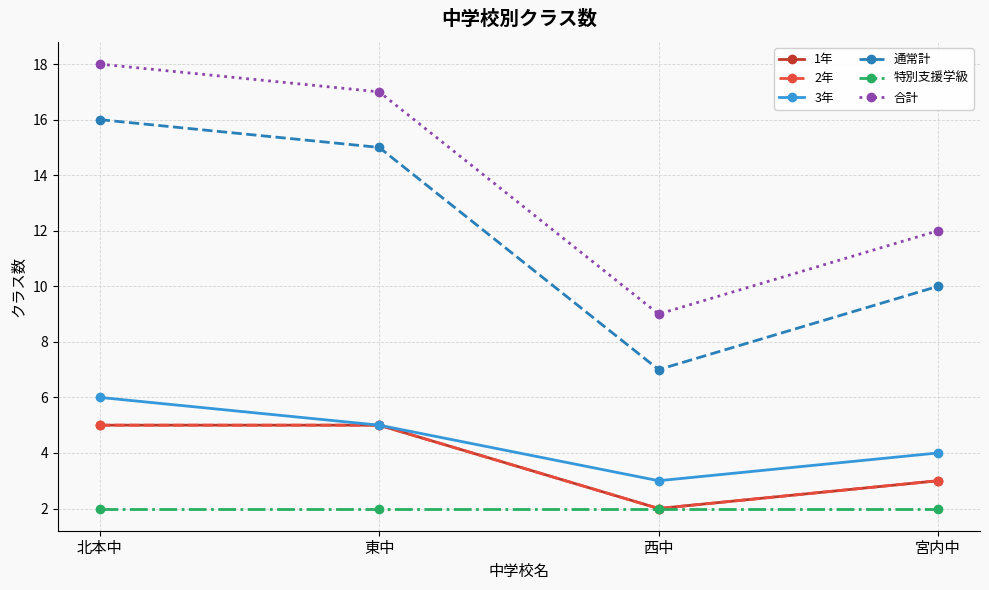

What value does the 3年 series have at 東中?

5